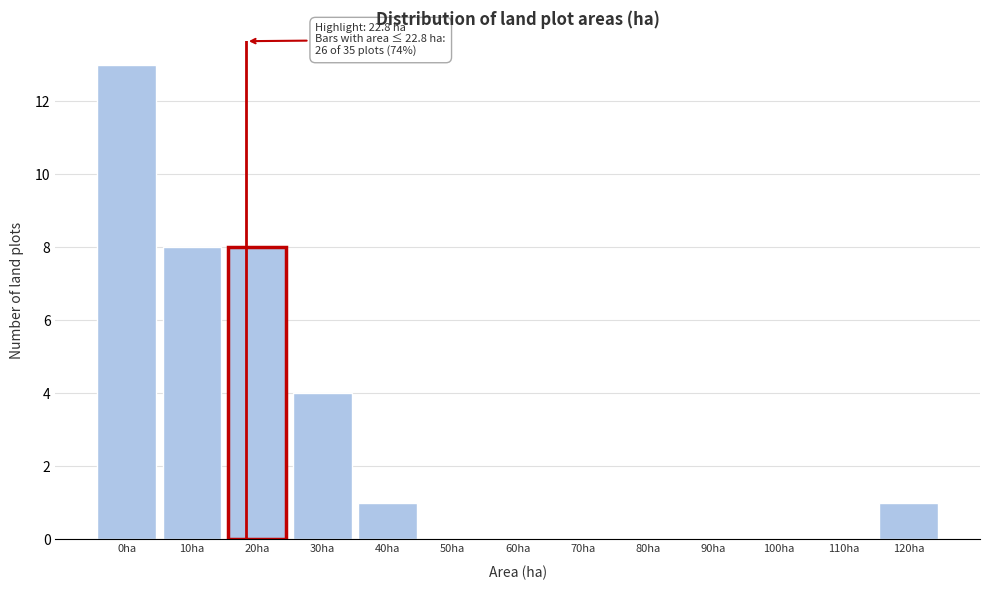

Reading left to right, extract all data points from this chart.

0ha=13	10ha=8	20ha=8	30ha=4	40ha=1	50ha=0	60ha=0	70ha=0	80ha=0	90ha=0	100ha=0	110ha=0	120ha=1